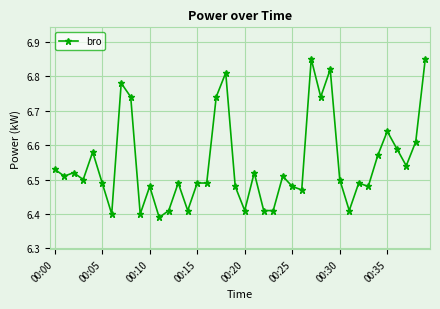

How many series are shown in this chart?

1